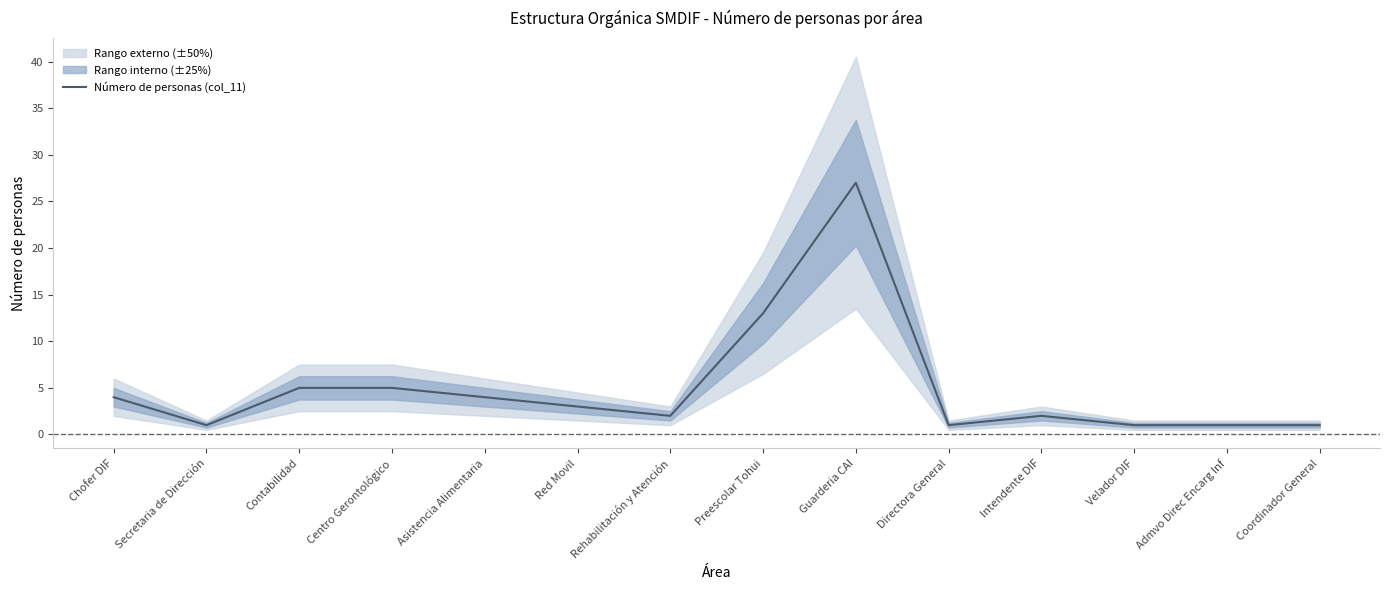

At which category does the chart reach its peak across all series?

Guarderia CAI